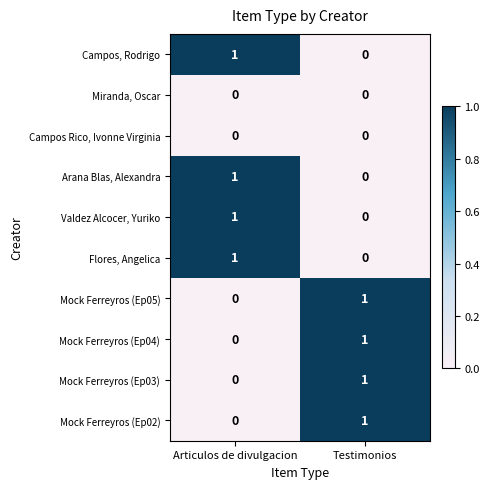

How many values in Mock Ferreyros (Ep04) are above zero?

1